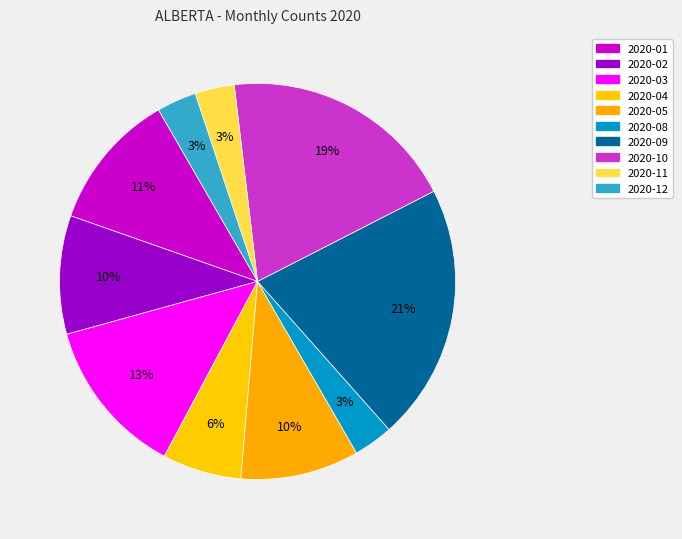

How many slices are in this pie chart?

10